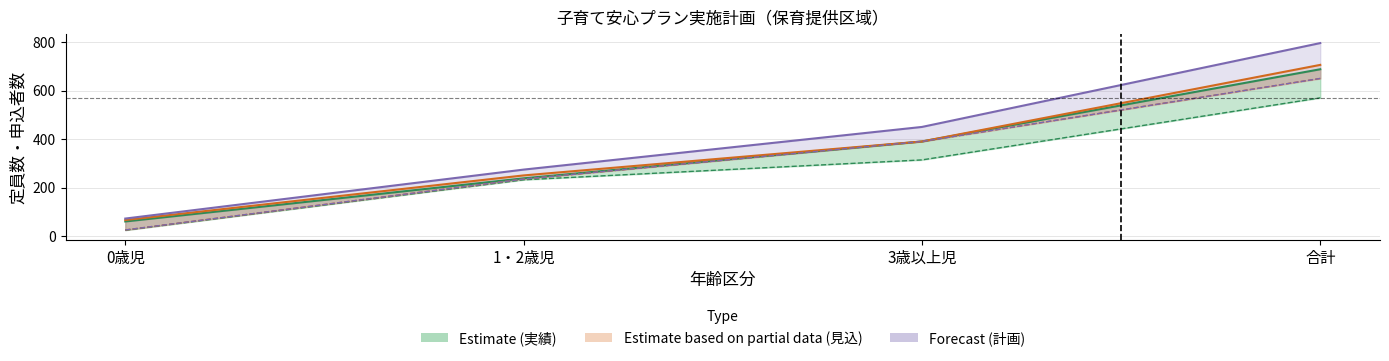

What is the sum of all 見込・計画数 (43922) values?

1412